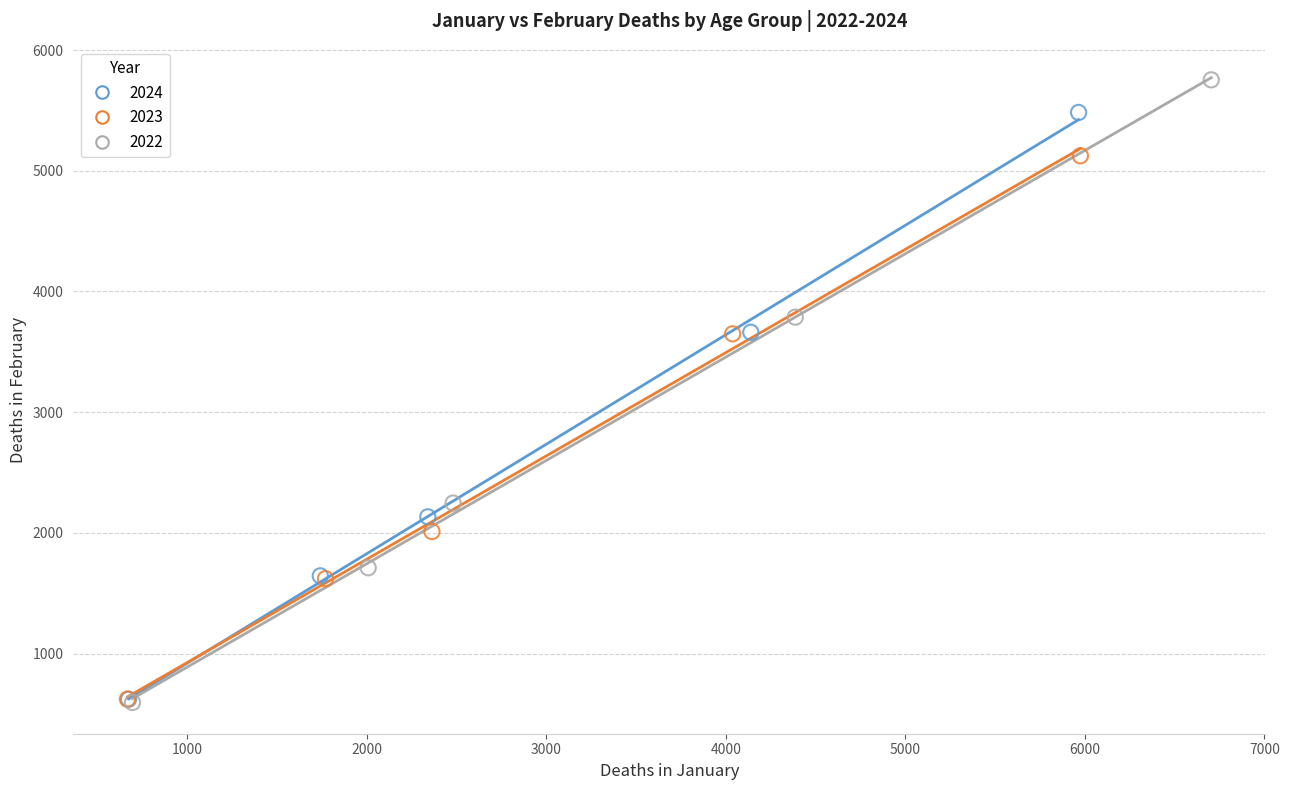

Which series has the widest spread of Y values?

2022